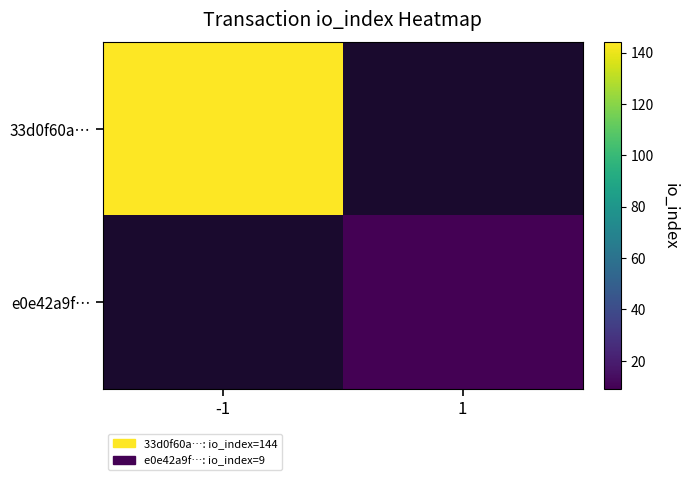

How many positive values does the 33d0f60a… series have?

1